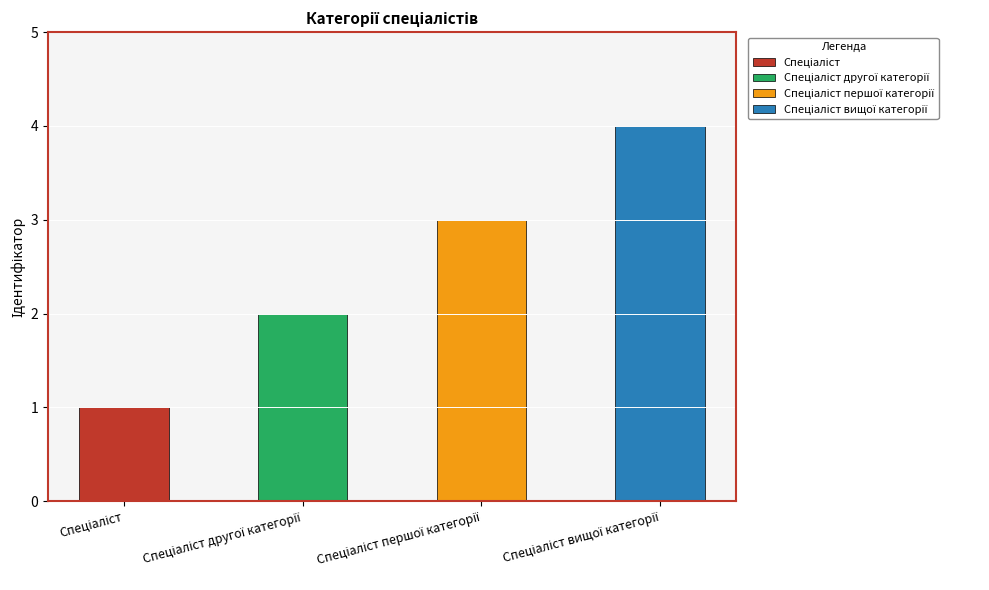

What is the difference between the maximum and second lowest values?

2